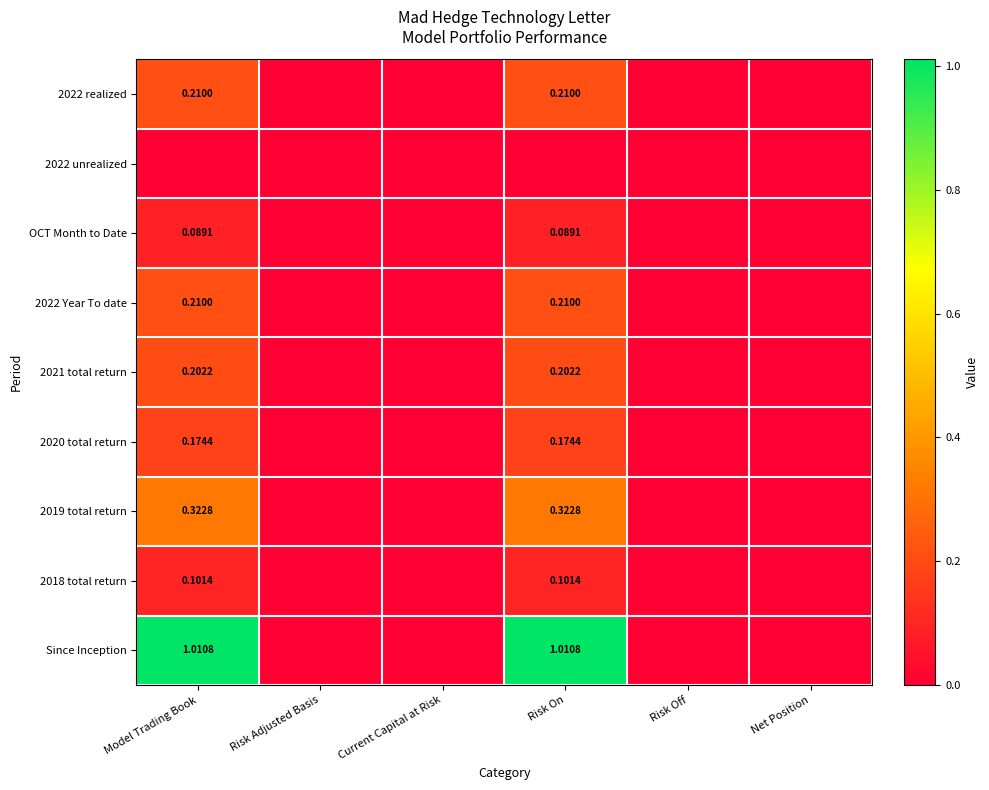

Is the value of OCT Month to Date at Net Position greater than the value of 2020 total return at Model Trading Book?

No